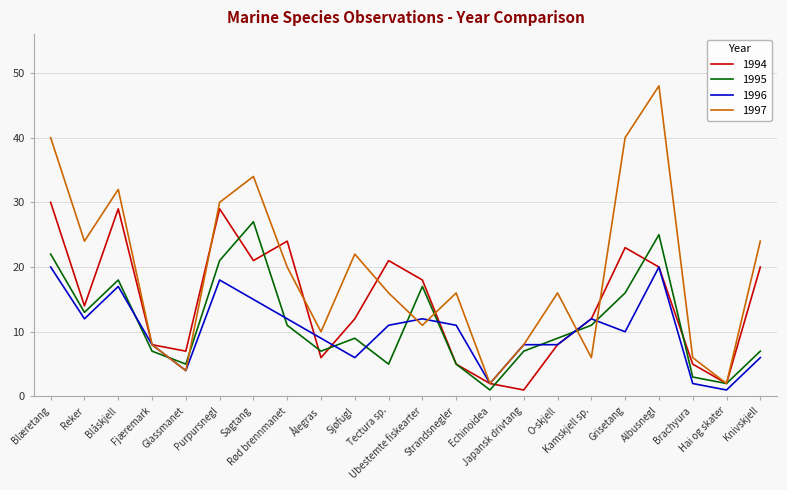

Rank the series by their maximum value, from lowest to highest.

1996, 1995, 1994, 1997